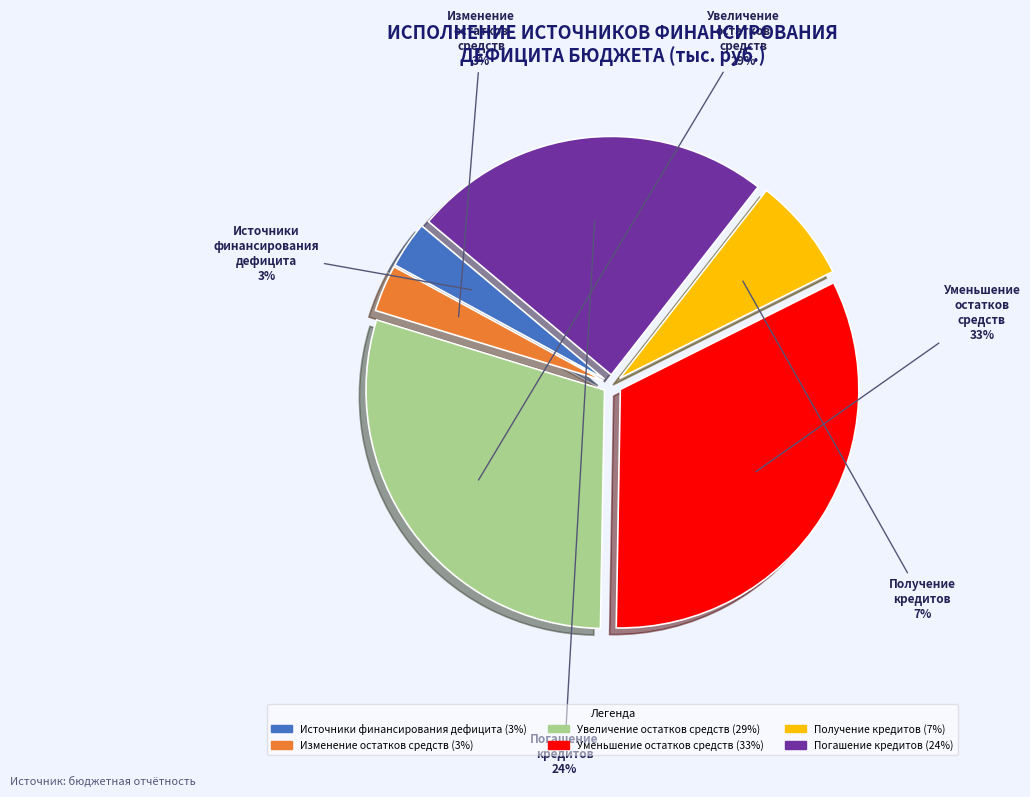

Is it true that Уменьшение остатков средств is 38% of the pie?

False